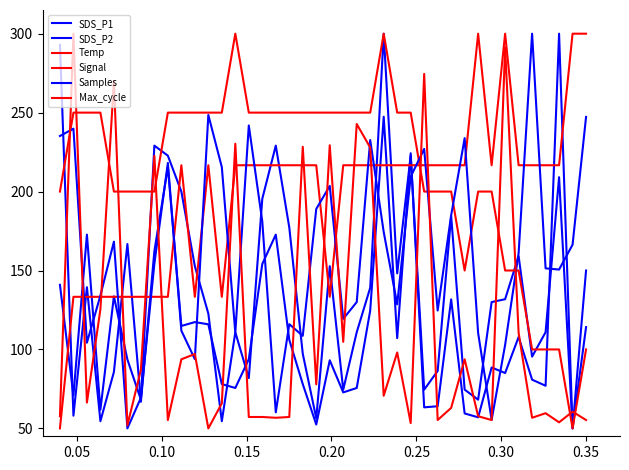

Where do Signal and Max_cycle first cross each other?

0.05 and 0.10